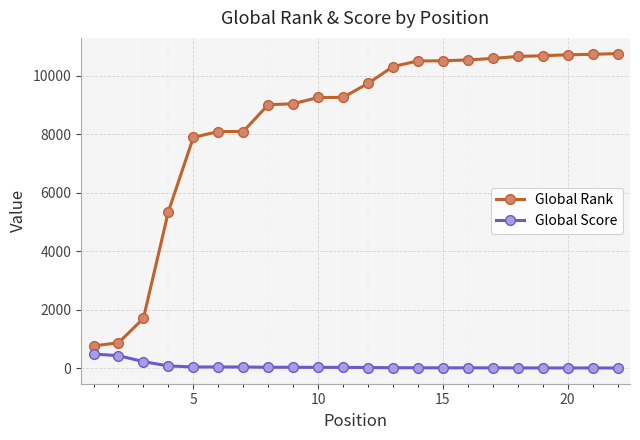

List the series in order of their peak value, highest first.

Global Rank, Global Score